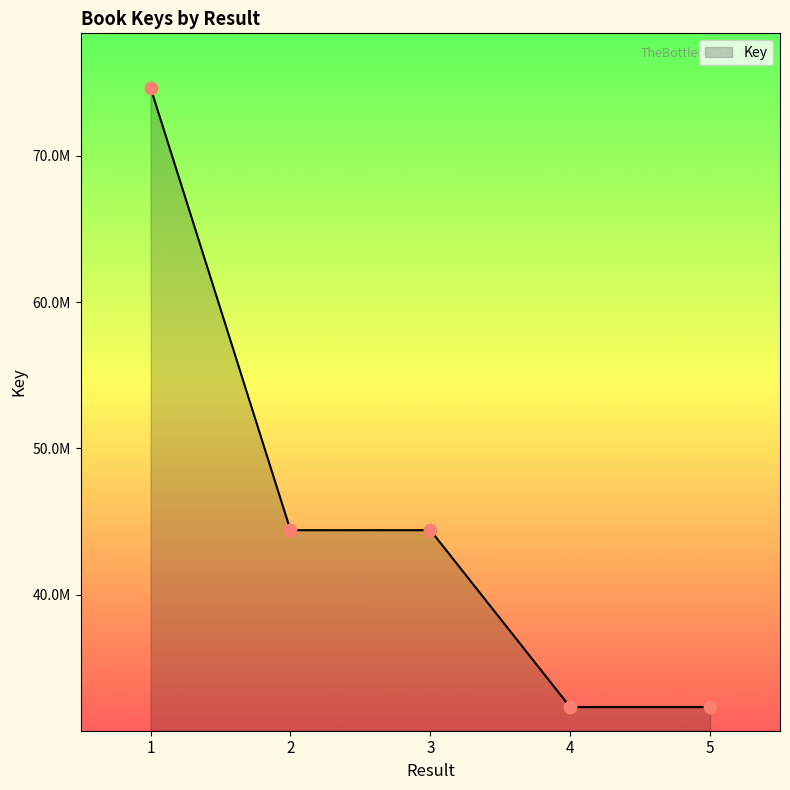

What is the change in value from 2 to 3?

+2225